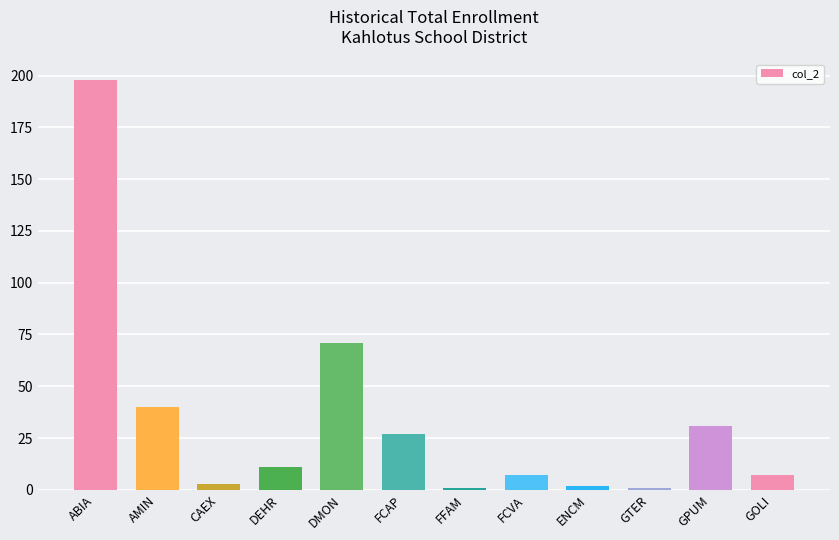

Where is the data nearest to the value 99?

DMON